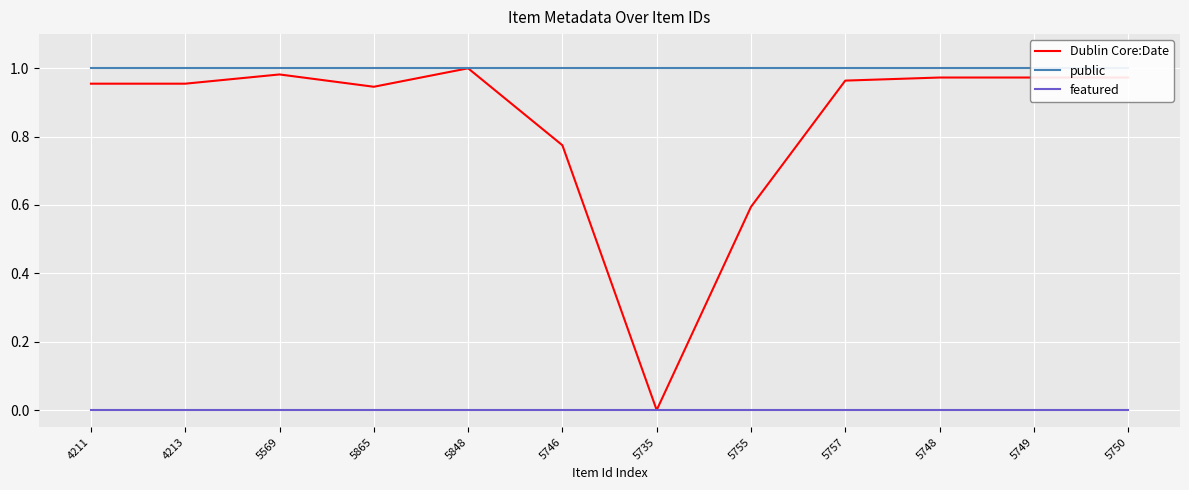

Which label corresponds to the smallest value in the chart?

5735